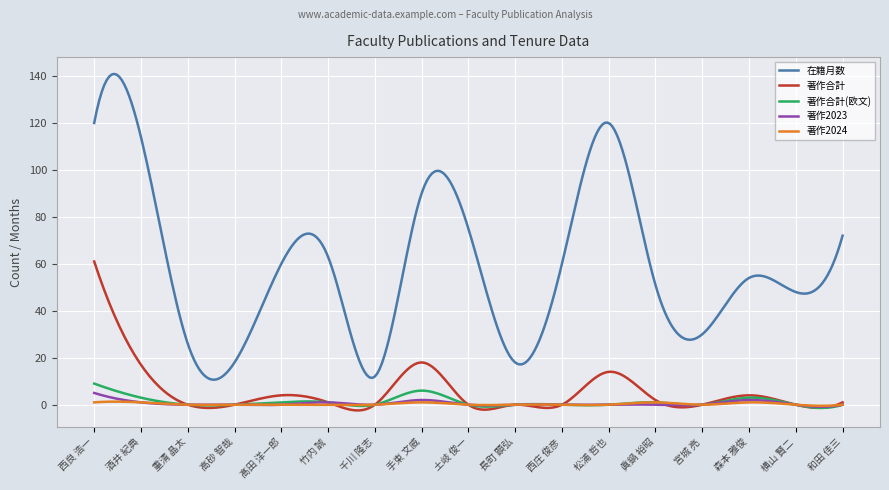

Which series has the largest range (max minus min)?

在籍月数